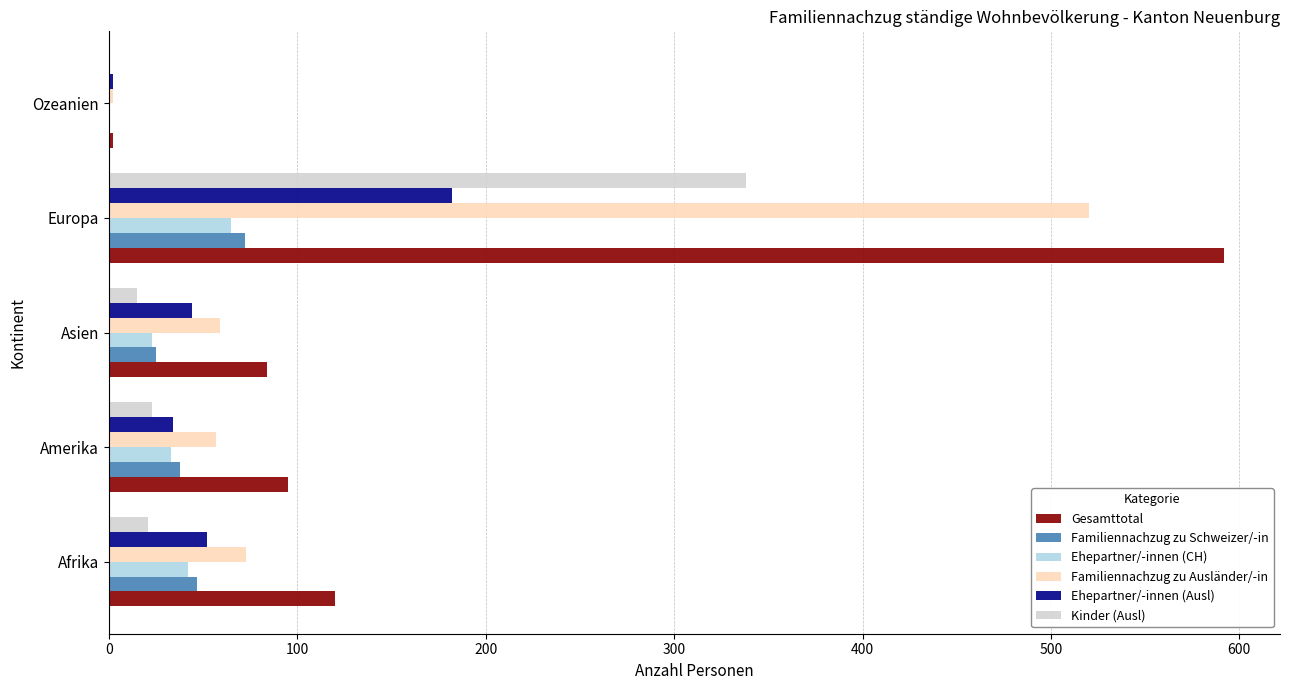

Is it true that Kinder (Ausl) equals 23 at Amerika?

True